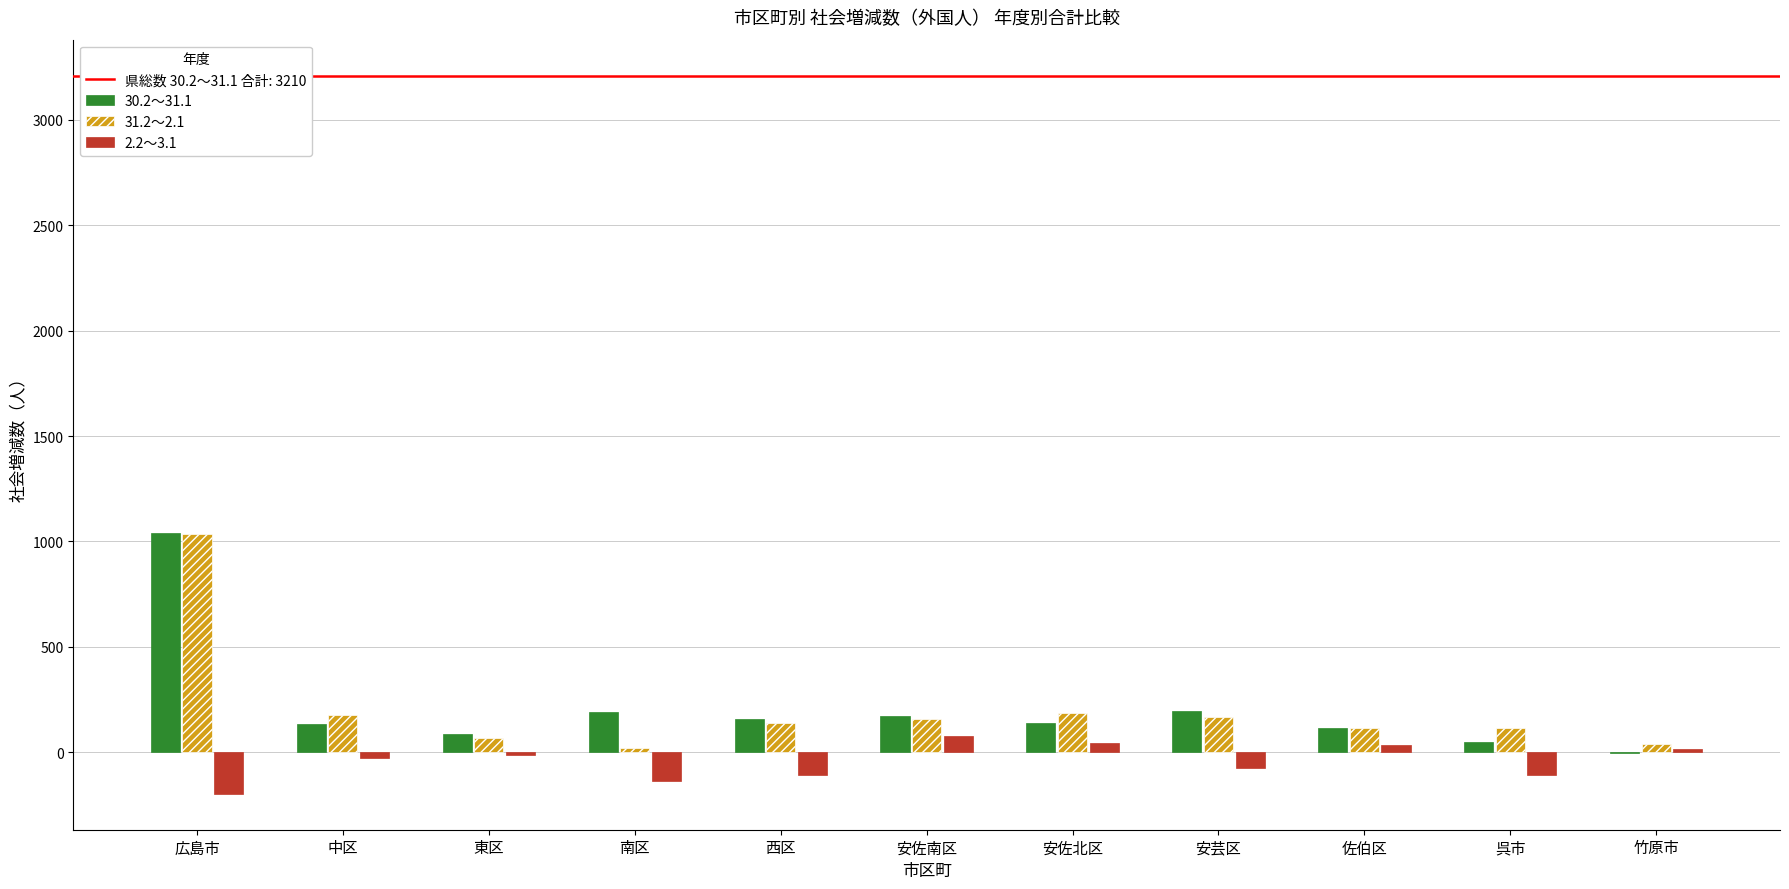

At which category is the sum across all series the highest?

広島市